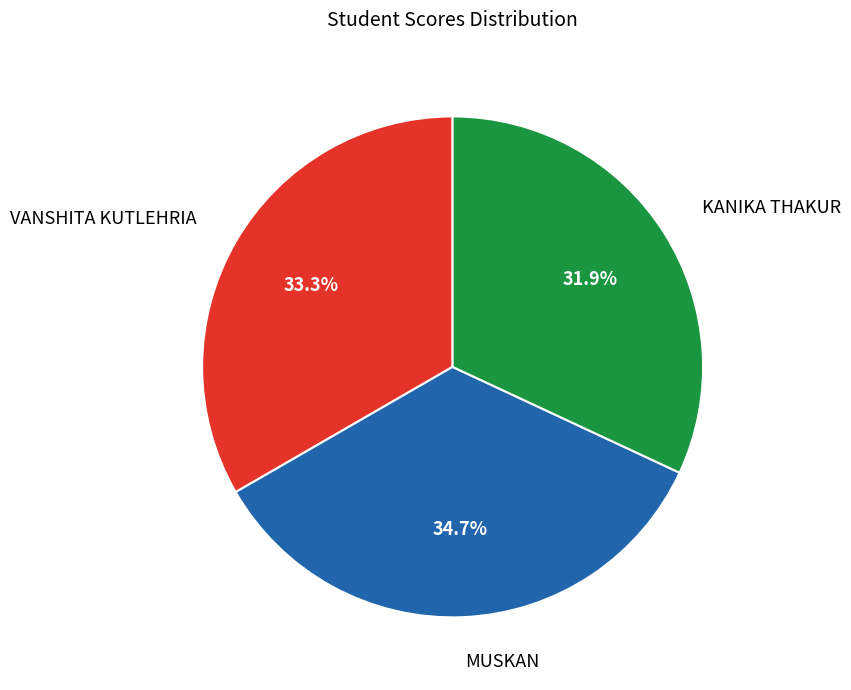

Does any single category account for the majority?

No